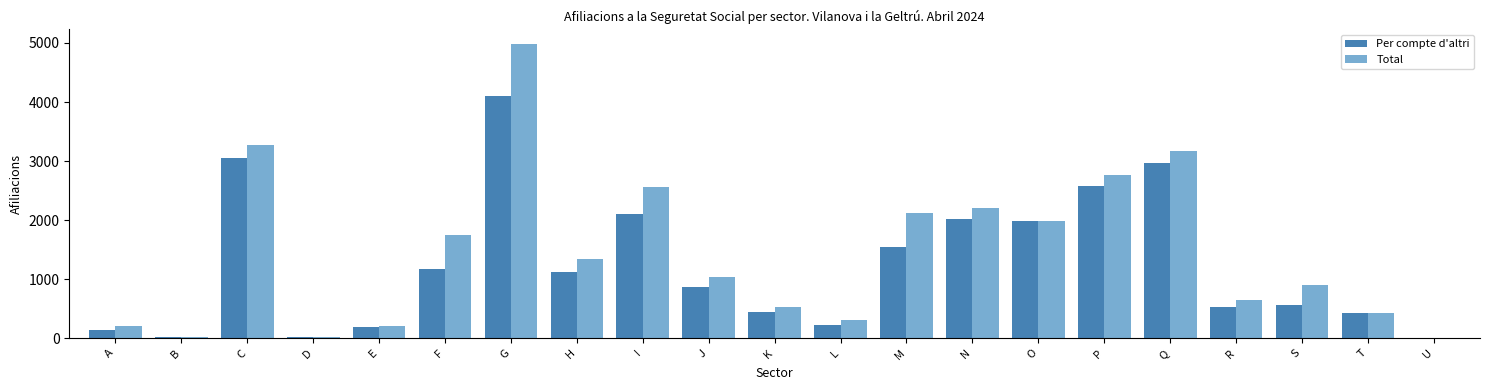

What is the average value of the Total series?

1451